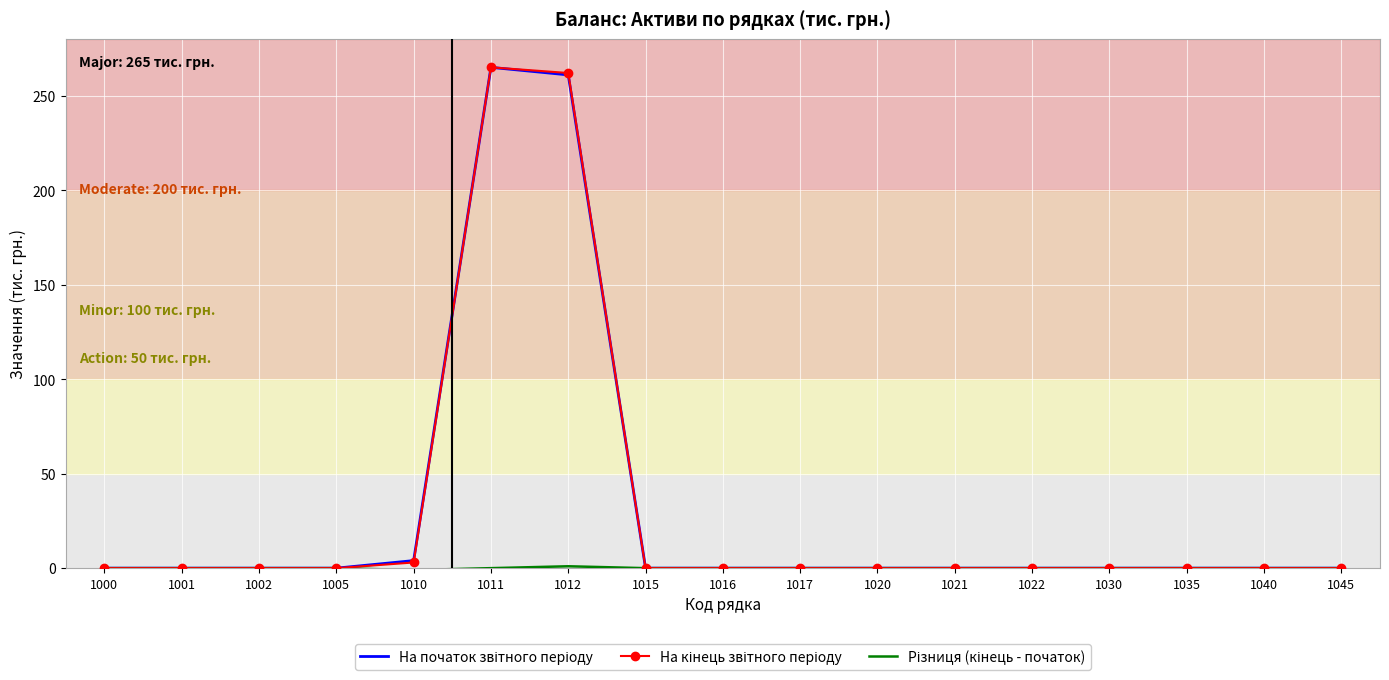

What is the total value across all series at 1011?

530